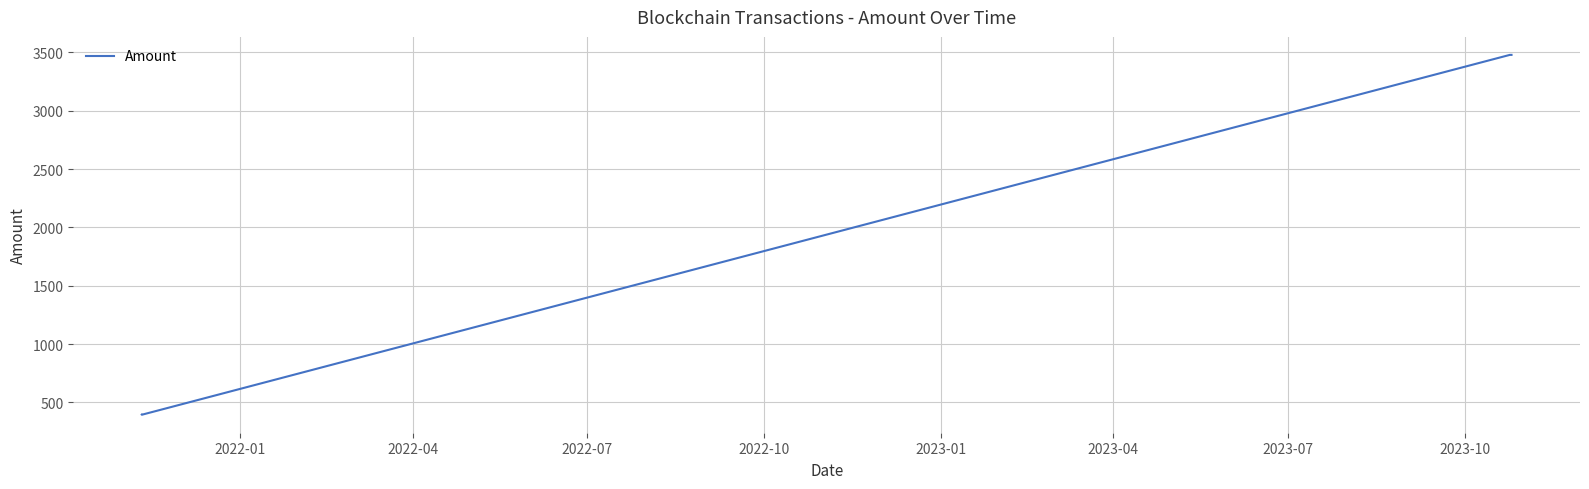

True or false: there are more than 1 points higher than both neighbors.

False